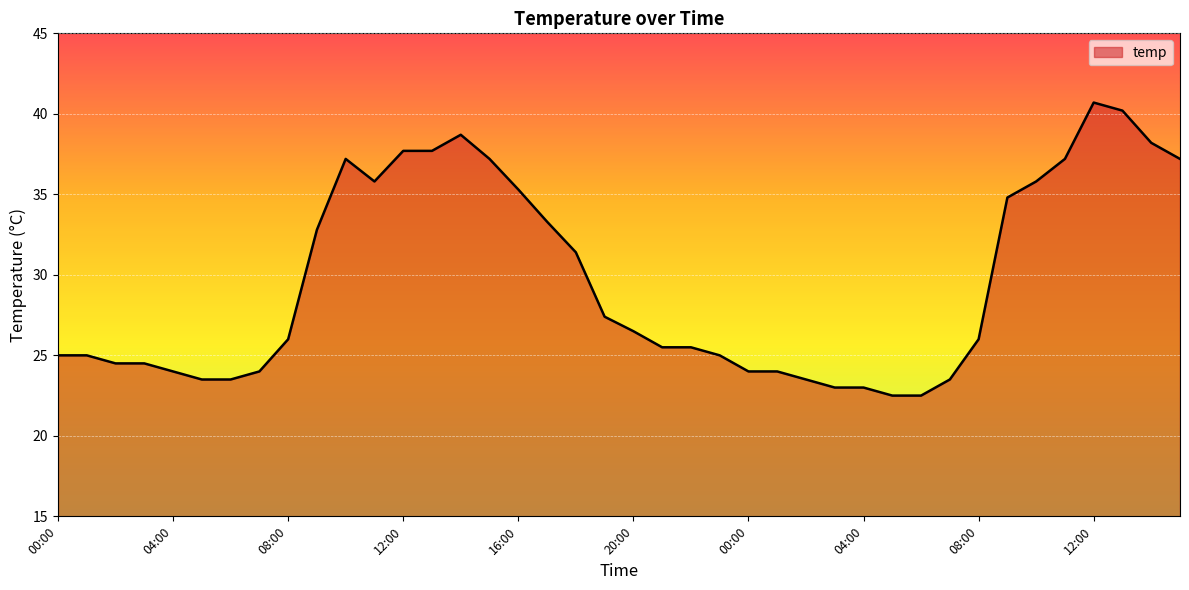

What is the maximum value shown in the chart?

40.7